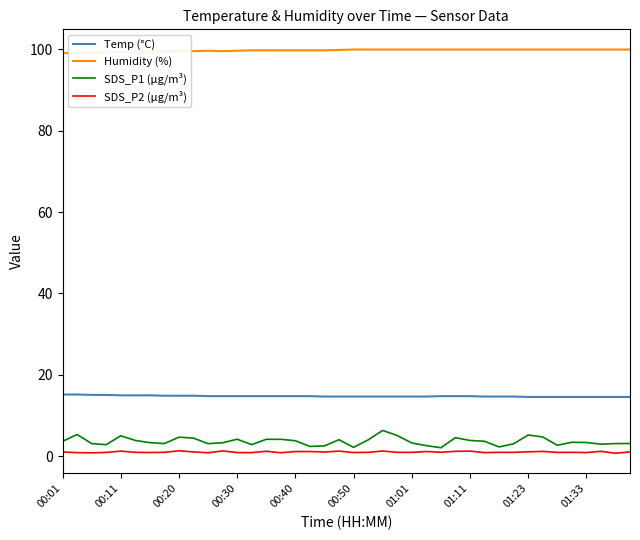

Which series has the widest spread of values?

SDS_P1 (µg/m³)